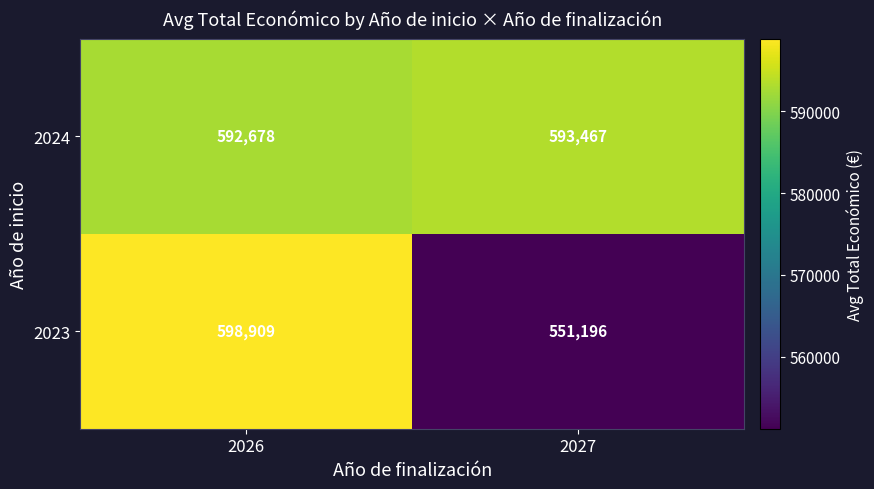

What is the spread (max minus min) of values at 2027?

42271